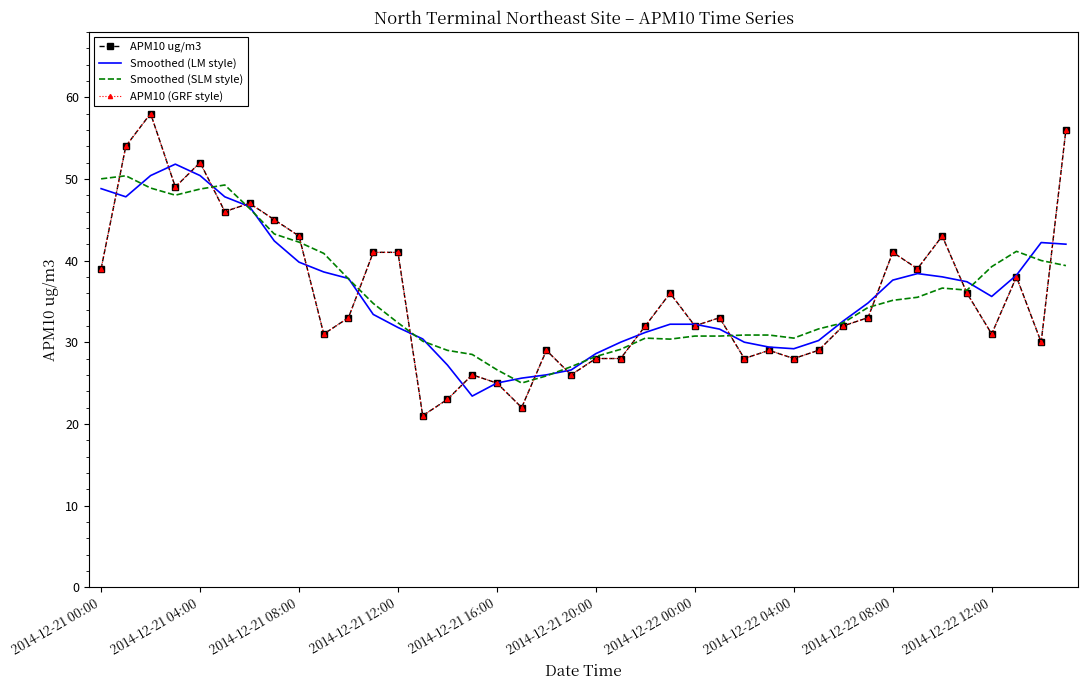

True or false: APM10 (GRF style) and Smoothed (LM style) cross at least once.

True